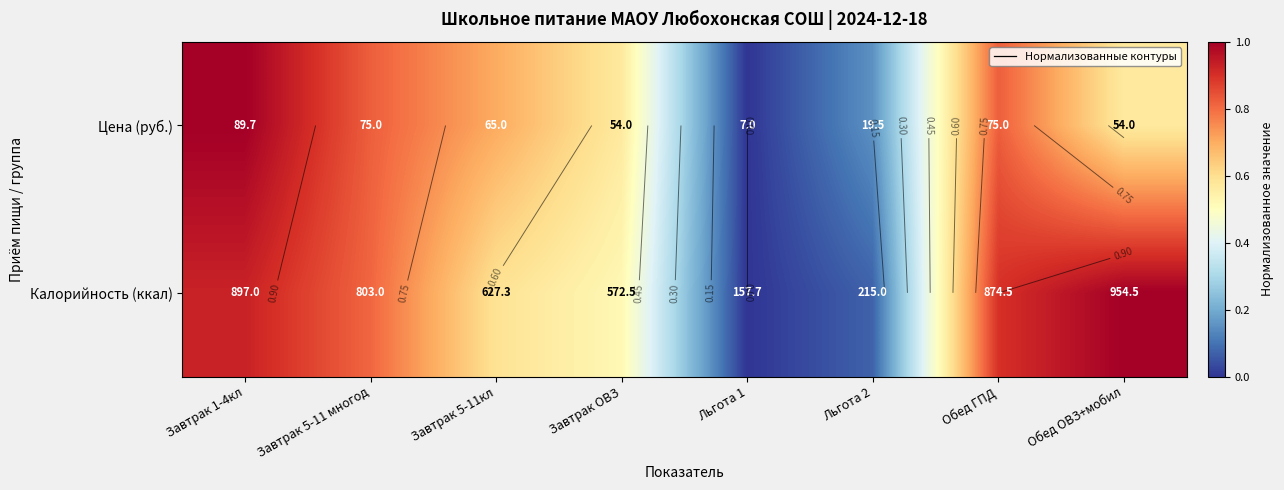

What is the difference between the second highest and second lowest values in the Цена (руб.) series?

0.7